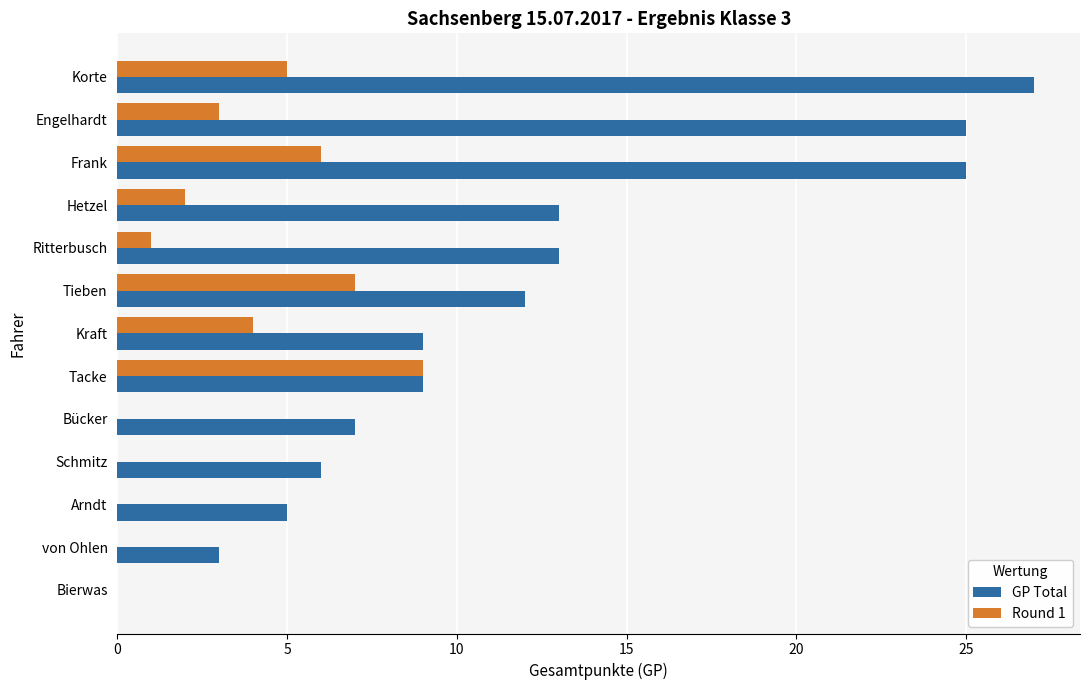

How many series are shown in this chart?

2